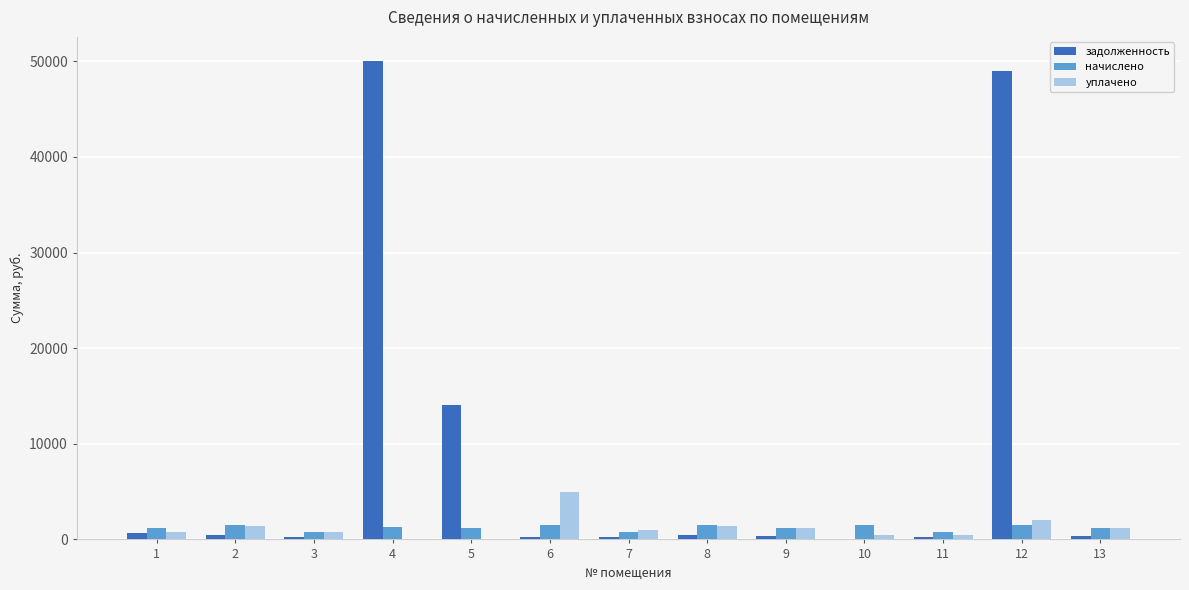

What is the sum of all уплачено values?

15779.7